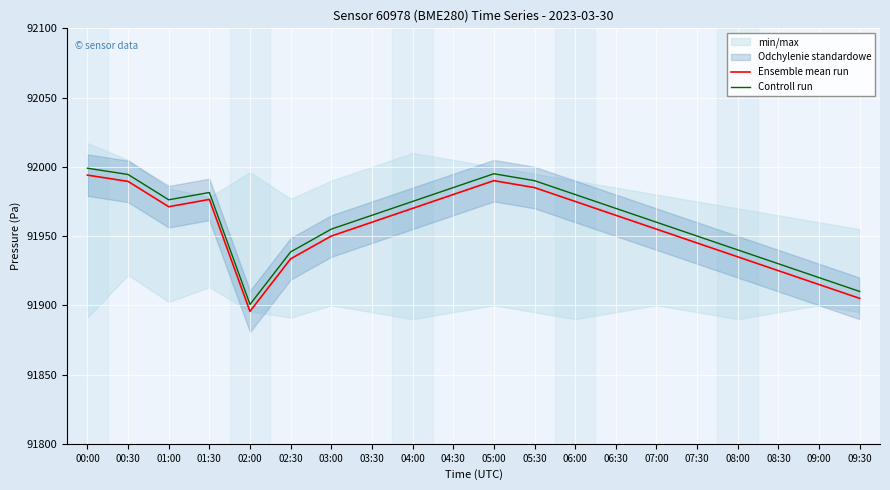

What is the sum of all Controll run values?

1839215.3